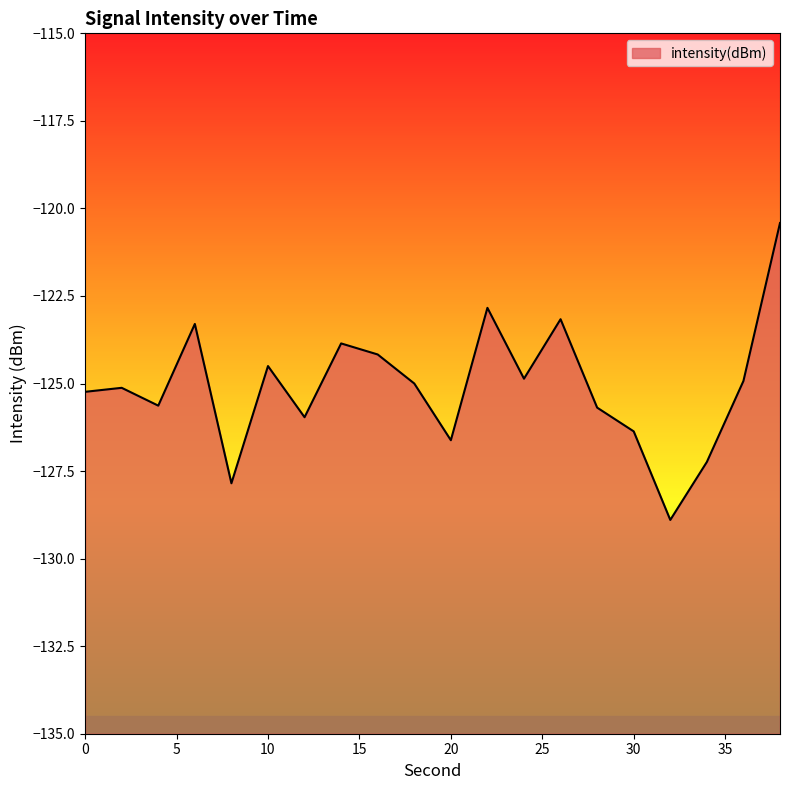

What is the sum of the values at 0 and 16?

-249.4